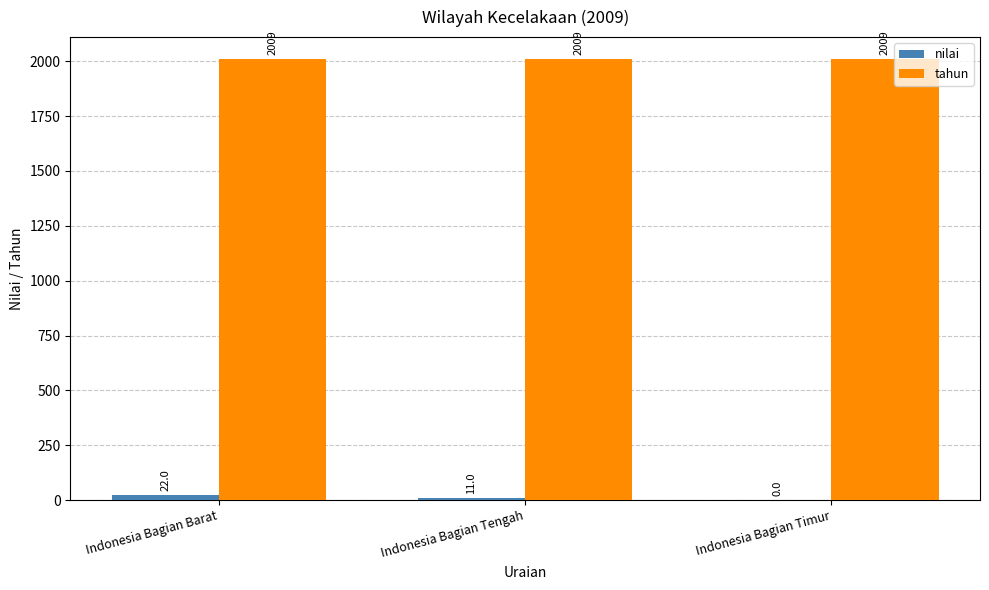

The value of tahun at Indonesia Bagian Tengah is 2009. True or false?

True